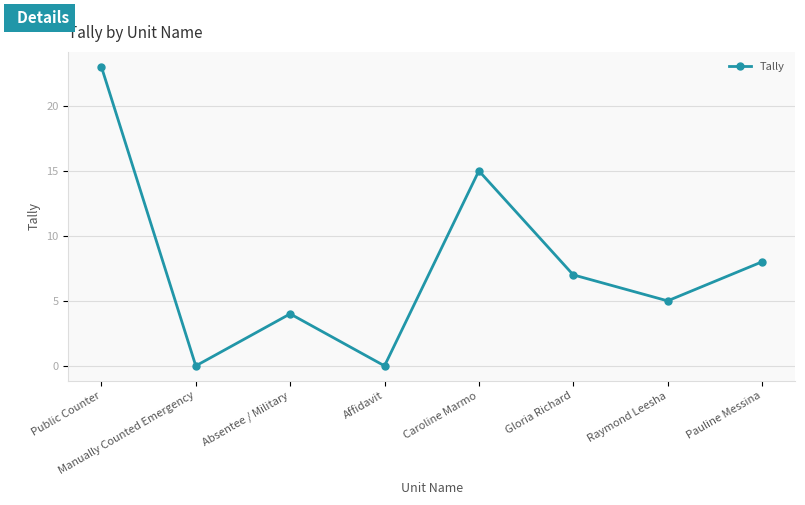

What is the sum of all values?

62